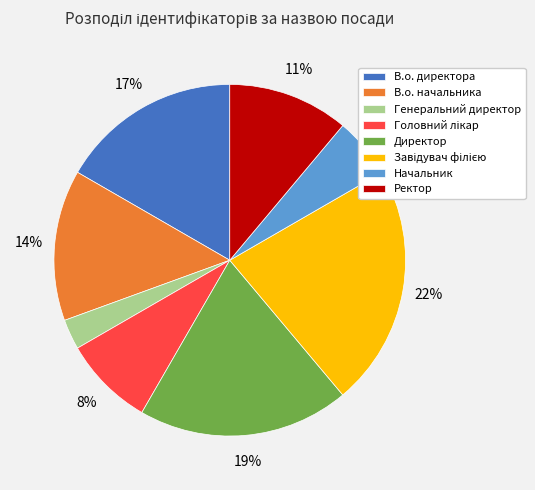

What is the ratio of the value at Ректор to the value at Директор?

0.6